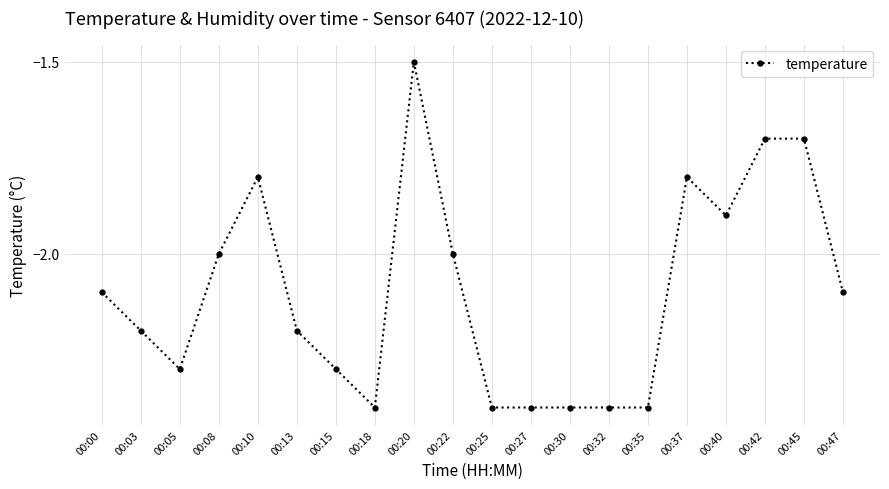

Does the chart display data point markers on the line(s)?

Yes